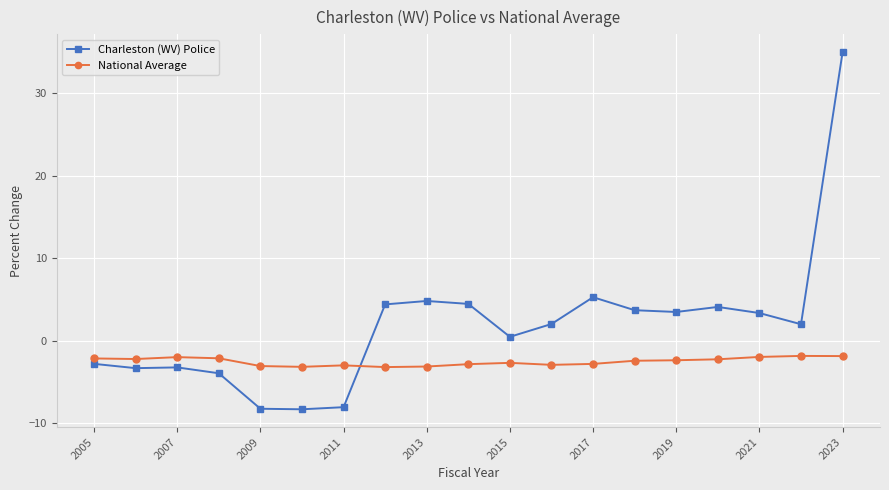

Count the number of categories in the chart.

19